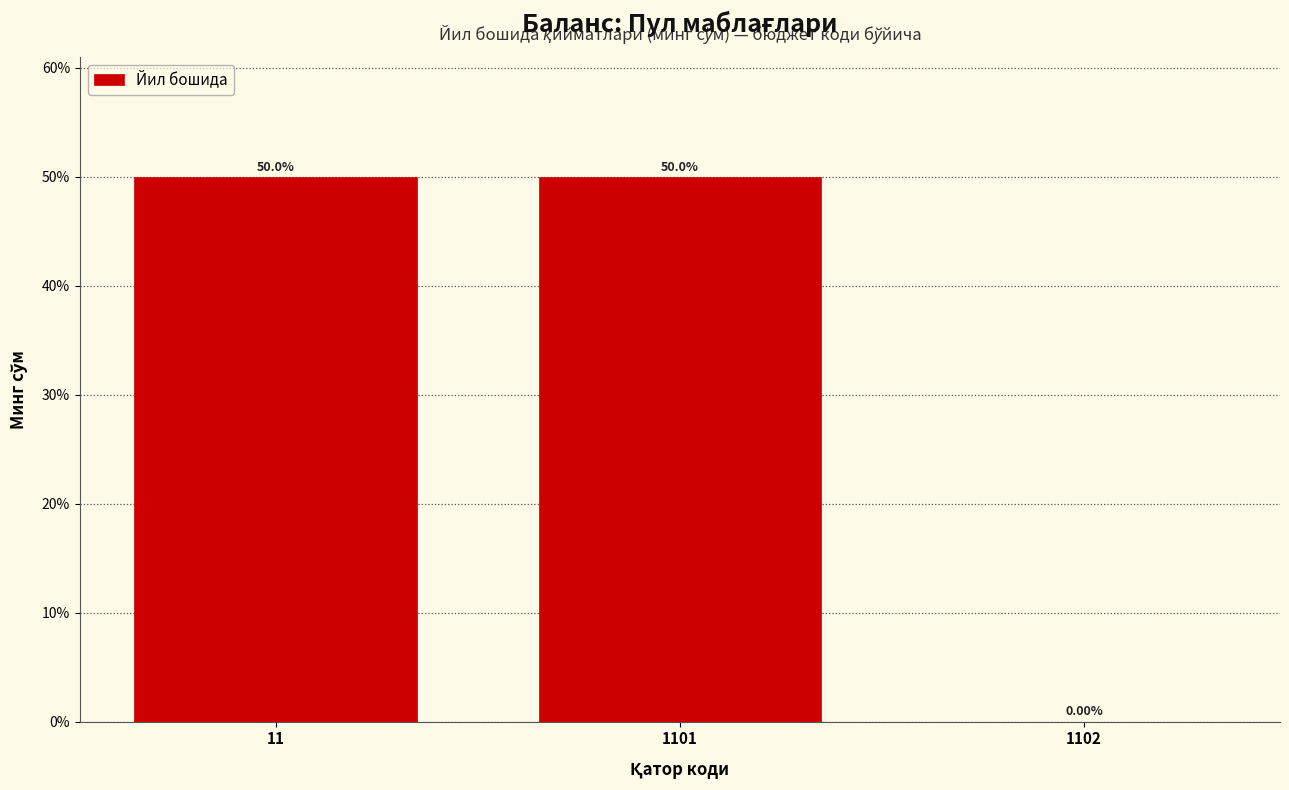

Which has a higher value, 11 or 1101?

11